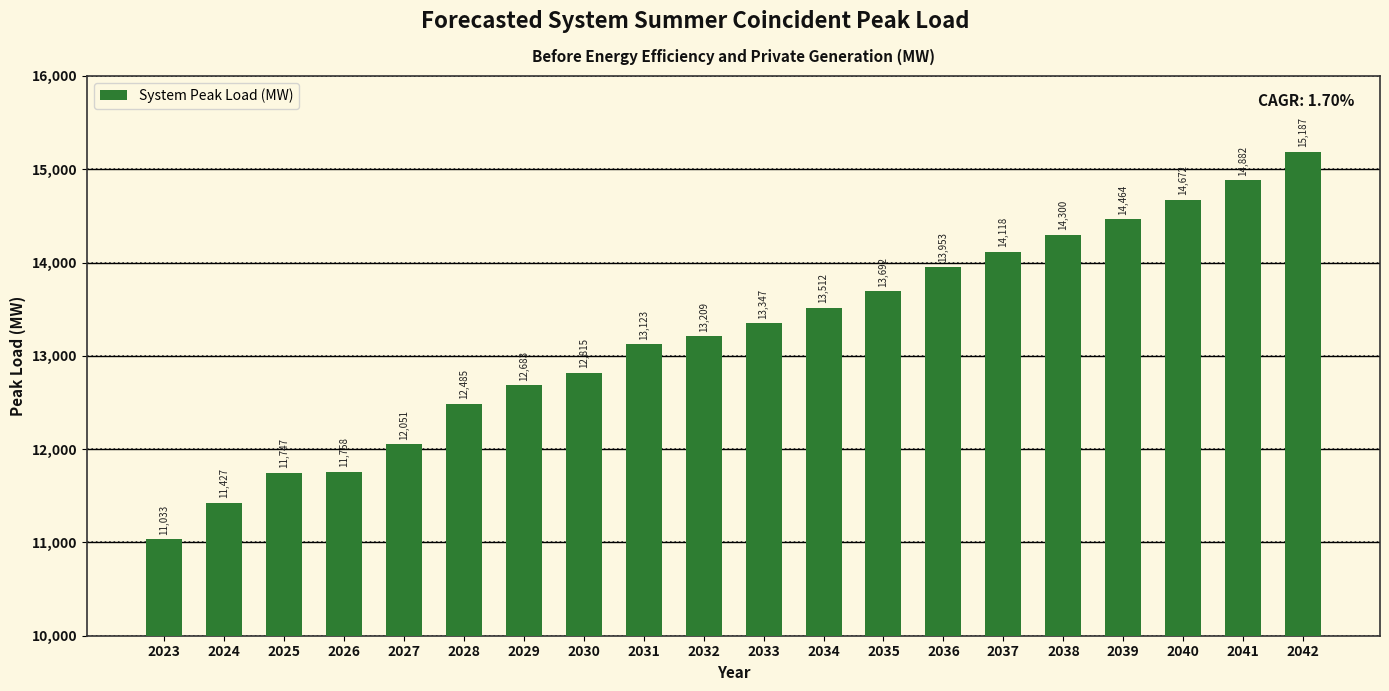

Which category has the lowest value across all series?

2023